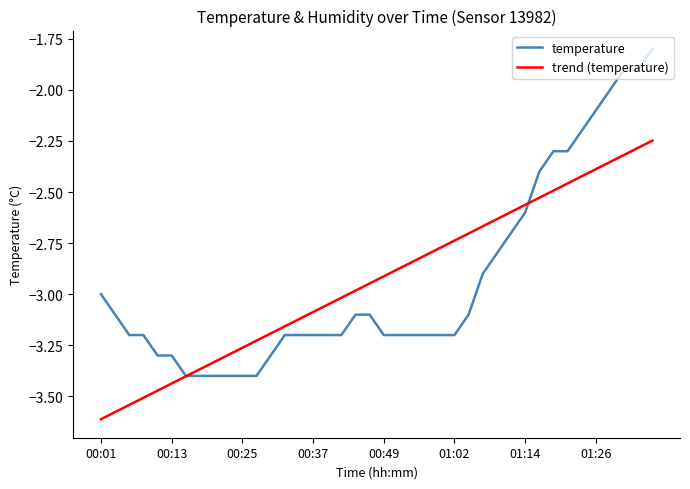

Which series has the largest range (max minus min)?

temperature